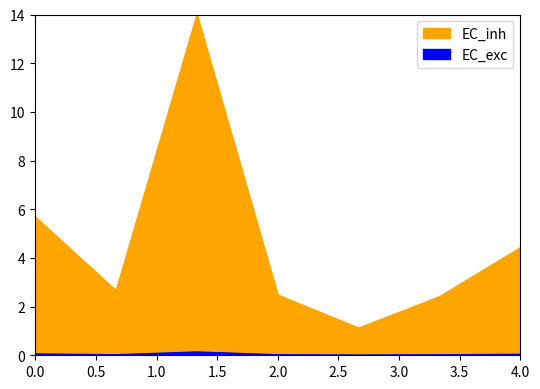

How many distinct data groups are displayed?

2